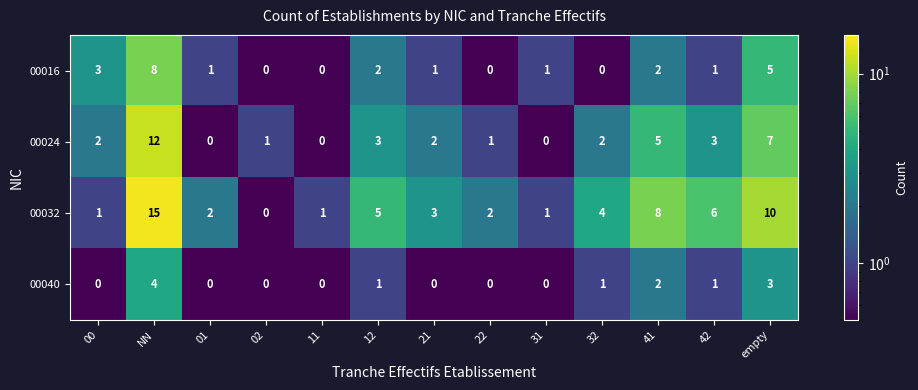

Which series has the largest range (max minus min)?

00032